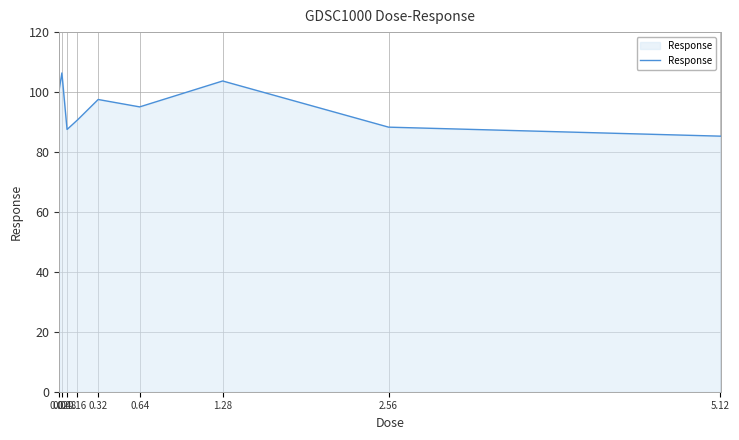

What is the greatest value displayed?

106.4